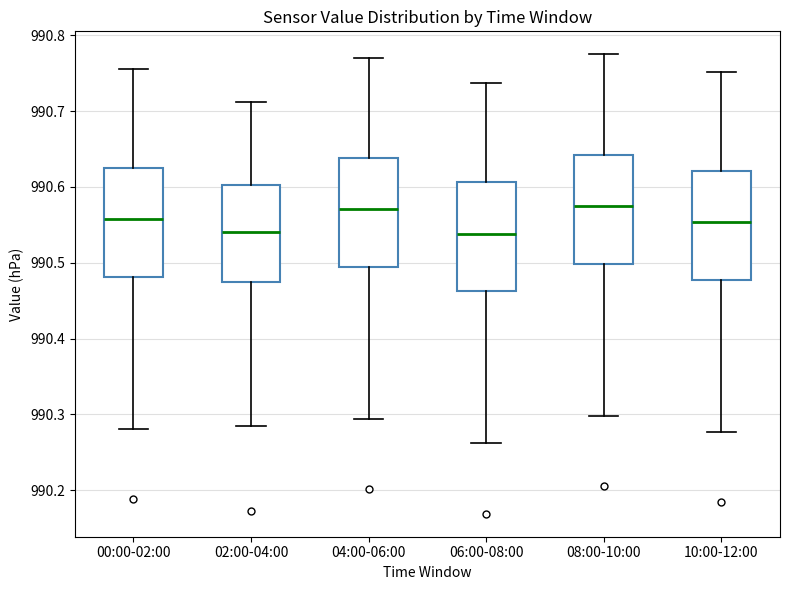

Reading left to right, transcribe this box plot: for each box, give where its median line is, the range the box spans, and where its two whiskers end, as read against the y-axis. The values are not printed on the chart, so give them approximately, as read against the axis.

00:00-02:00: median 990.56, box 990.48 to 990.63, whiskers 990.28 to 990.76
02:00-04:00: median 990.54, box 990.48 to 990.60, whiskers 990.29 to 990.71
04:00-06:00: median 990.57, box 990.49 to 990.64, whiskers 990.29 to 990.77
06:00-08:00: median 990.54, box 990.46 to 990.61, whiskers 990.26 to 990.74
08:00-10:00: median 990.57, box 990.50 to 990.64, whiskers 990.30 to 990.78
10:00-12:00: median 990.55, box 990.48 to 990.62, whiskers 990.28 to 990.75